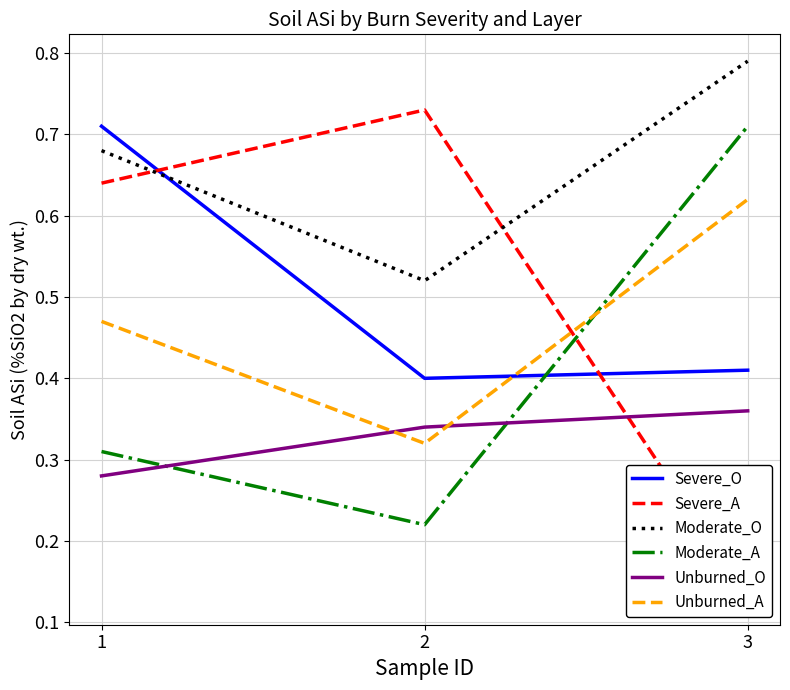

What is the difference between the maximum and minimum values in the Unburned_O series?

0.1